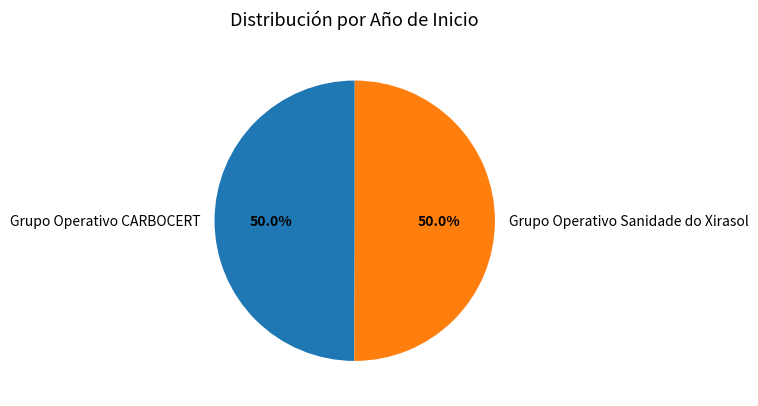

What is the total percentage of Grupo Operativo Sanidade do Xirasol and Grupo Operativo CARBOCERT?

100.0%